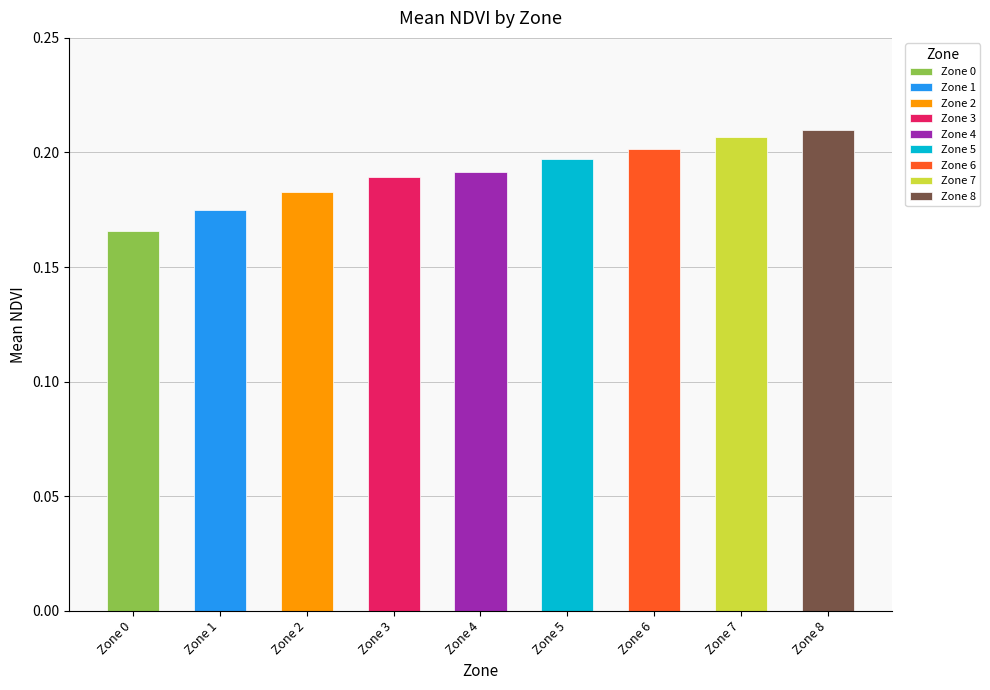

Reading left to right, extract all data points from this chart.

Zone 0=0.2	Zone 1=0.2	Zone 2=0.2	Zone 3=0.2	Zone 4=0.2	Zone 5=0.2	Zone 6=0.2	Zone 7=0.2	Zone 8=0.2